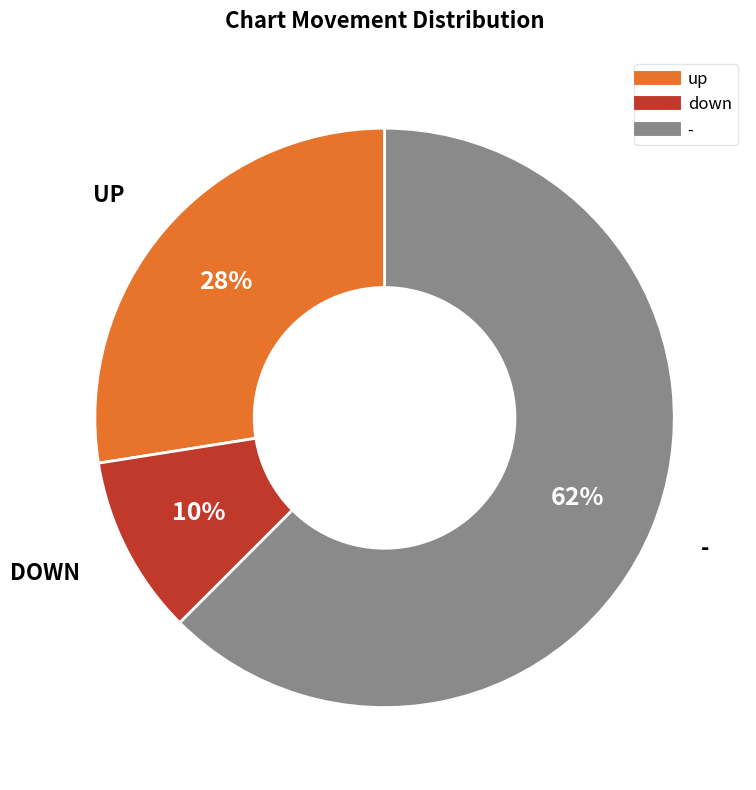

Between down and -, which is larger?

-